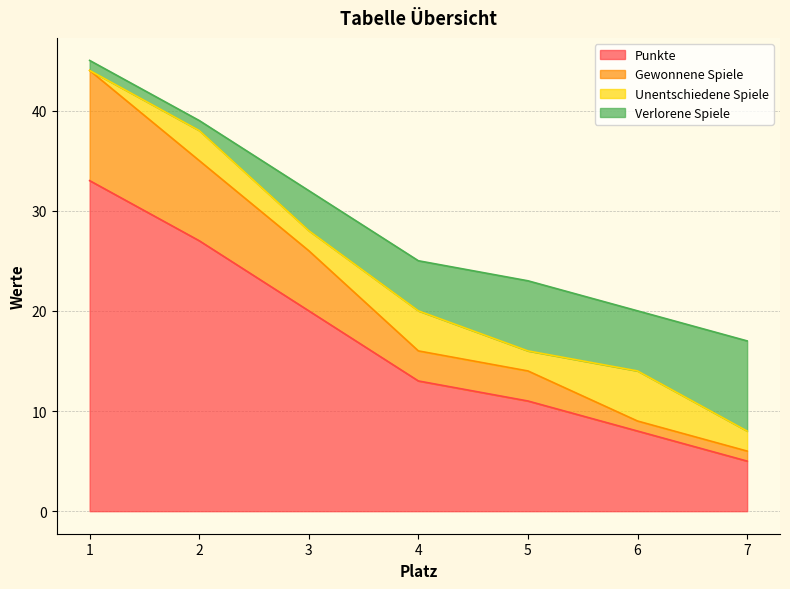

Does the chart display data point markers on the line(s)?

No